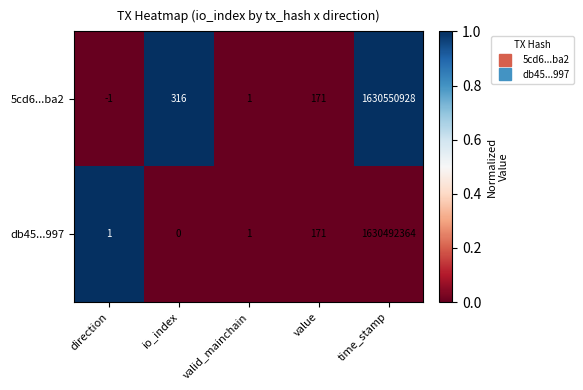

Reading left to right, what are all the values shown in this chart?

5cd6...ba2: direction=-1	io_index=316	valid_mainchain=1	value=171	time_stamp=1630550928
db45...997: direction=1	io_index=0	valid_mainchain=1	value=171	time_stamp=1630492364